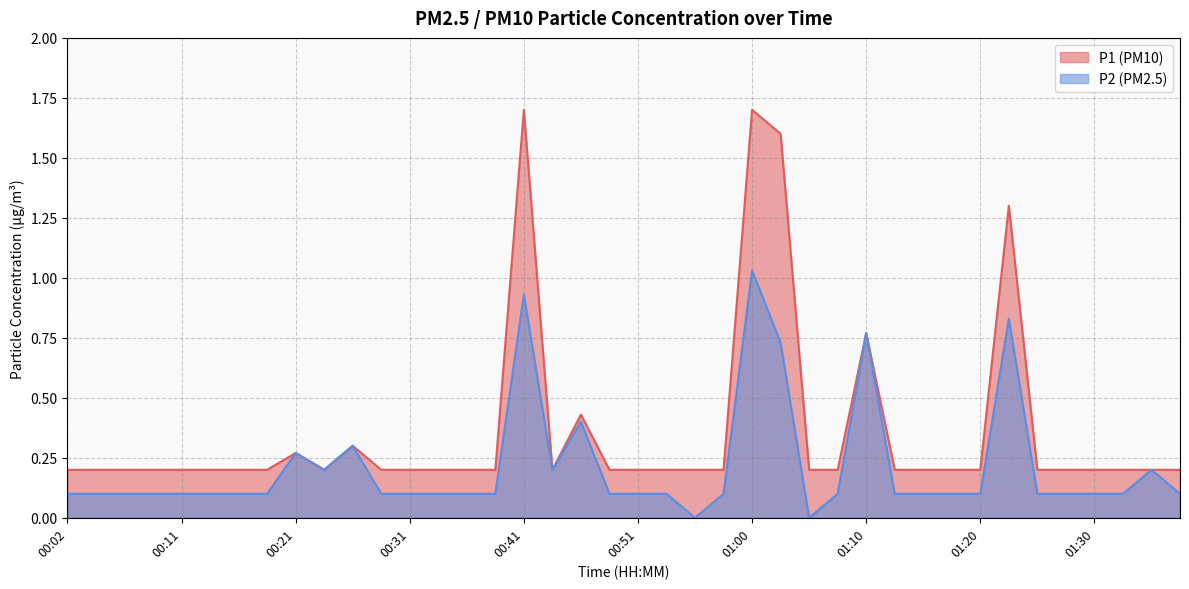

Which has a higher value, 00:19 or 00:04?

00:19